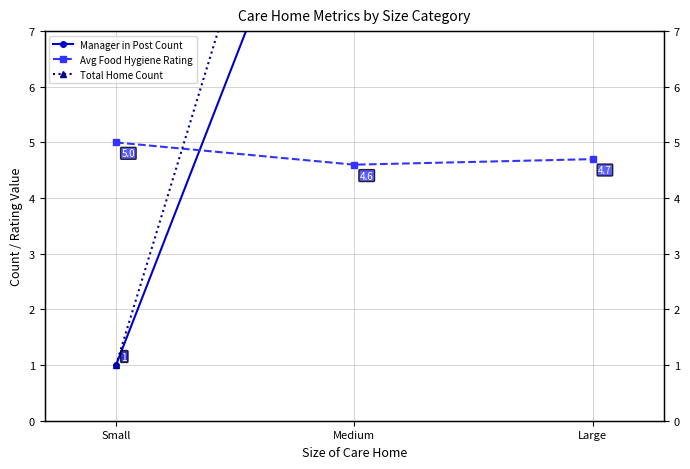

List the labels in order of Avg Food Hygiene Rating value, largest first.

Small, Large, Medium